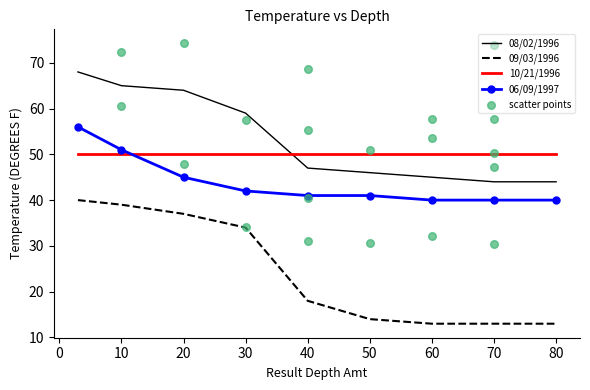

At which category is the sum across all series the highest?

3